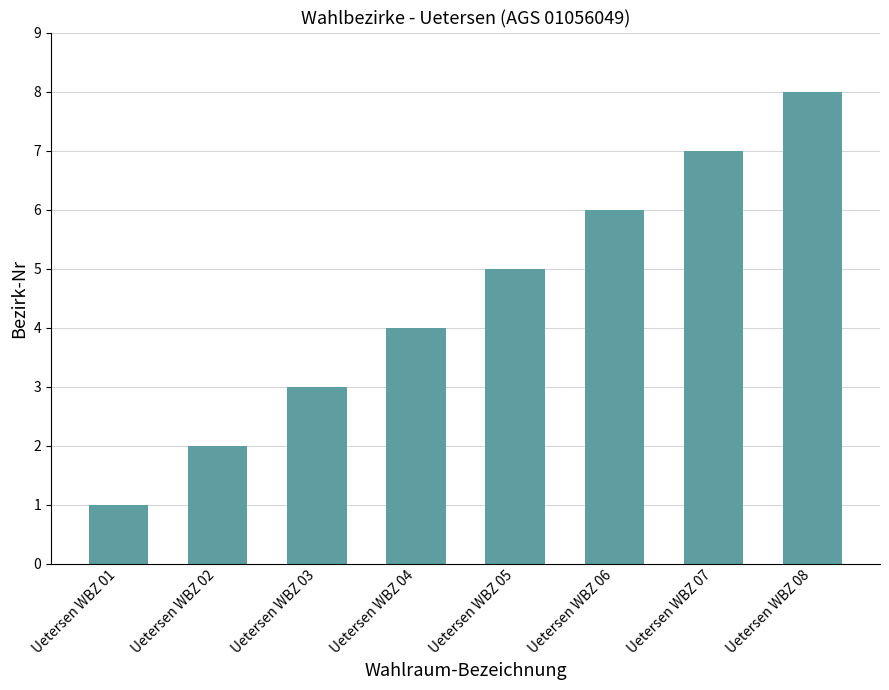

Rank the categories by value from lowest to highest.

Uetersen WBZ 01, Uetersen WBZ 02, Uetersen WBZ 03, Uetersen WBZ 04, Uetersen WBZ 05, Uetersen WBZ 06, Uetersen WBZ 07, Uetersen WBZ 08